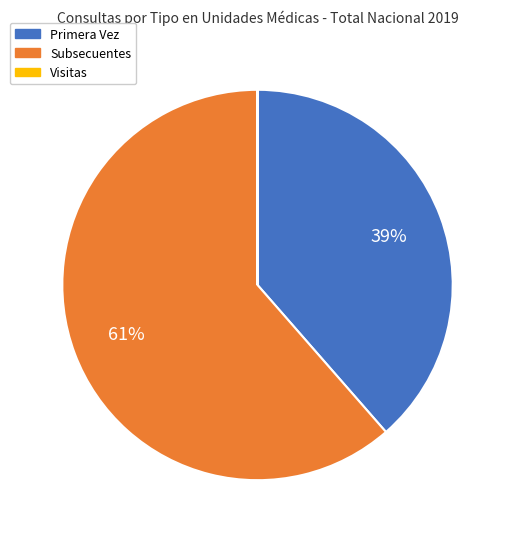

To the nearest percent, what is the average slice percentage?

33%